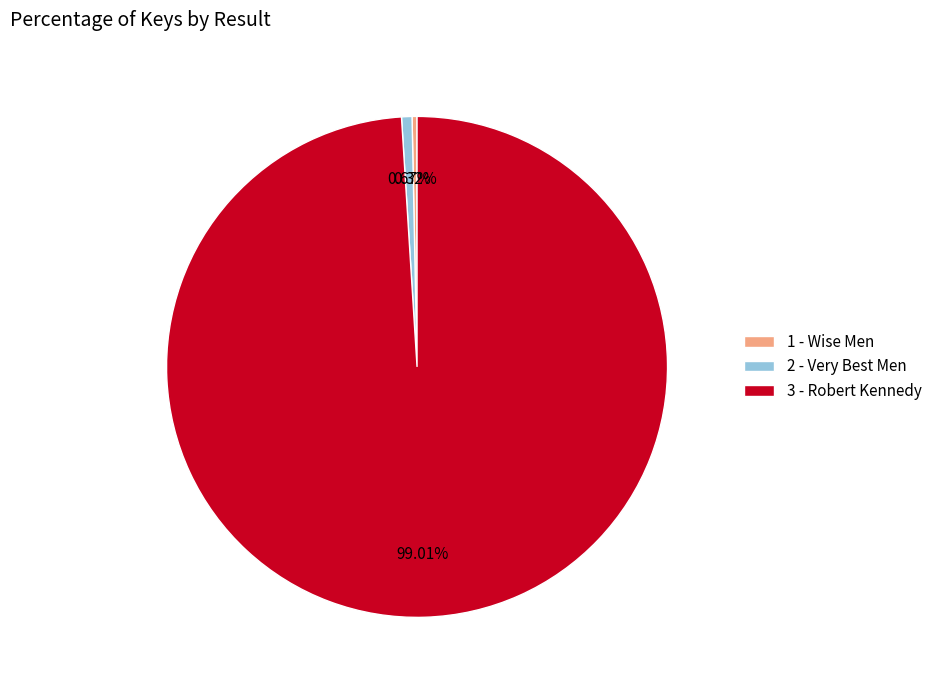

Between 1 - Wise Men and 3 - Robert Kennedy, which is larger?

3 - Robert Kennedy